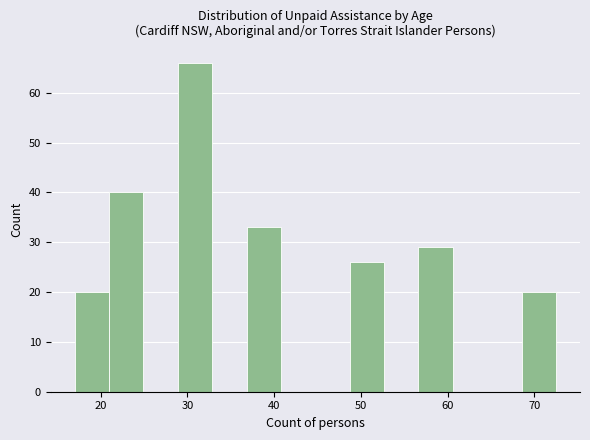

Read against the x-axis, roughly where is the centre of the tallest bar?

31